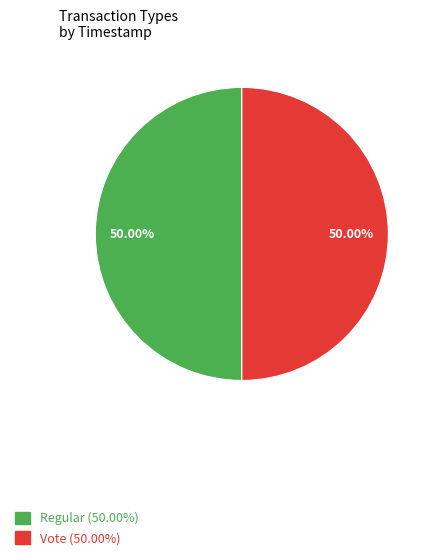

To the nearest percent, what is the average slice percentage?

50%